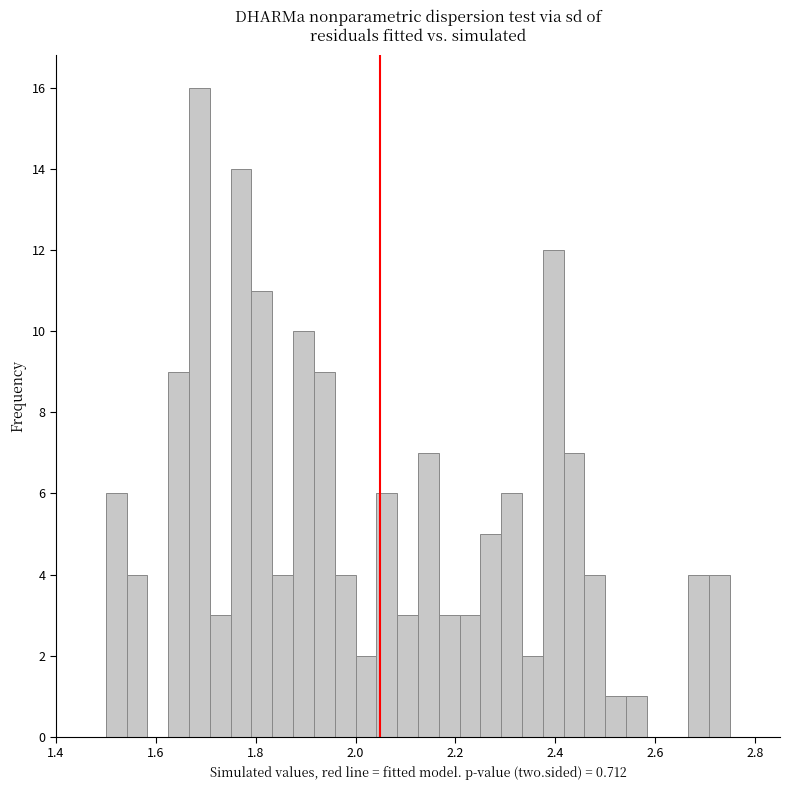

Around what value on the x-axis is the tallest bar? Give the approximate position of its centre, as read against the axis.

1.68